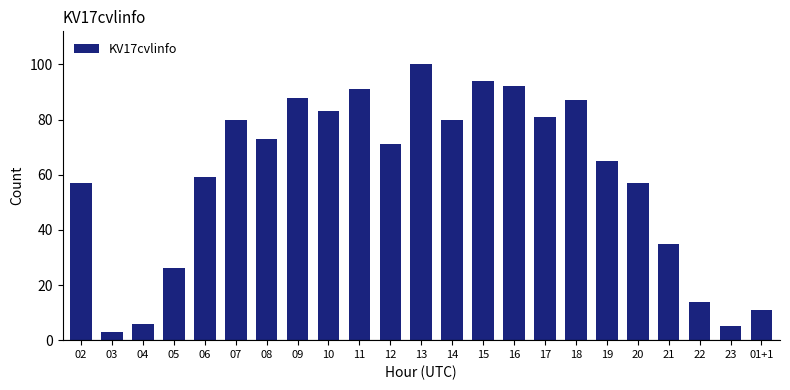

Reading left to right, extract all data points from this chart.

02=57	03=3	04=6	05=26	06=59	07=80	08=73	09=88	10=83	11=91	12=71	13=100	14=80	15=94	16=92	17=81	18=87	19=65	20=57	21=35	22=14	23=5	01+1=11